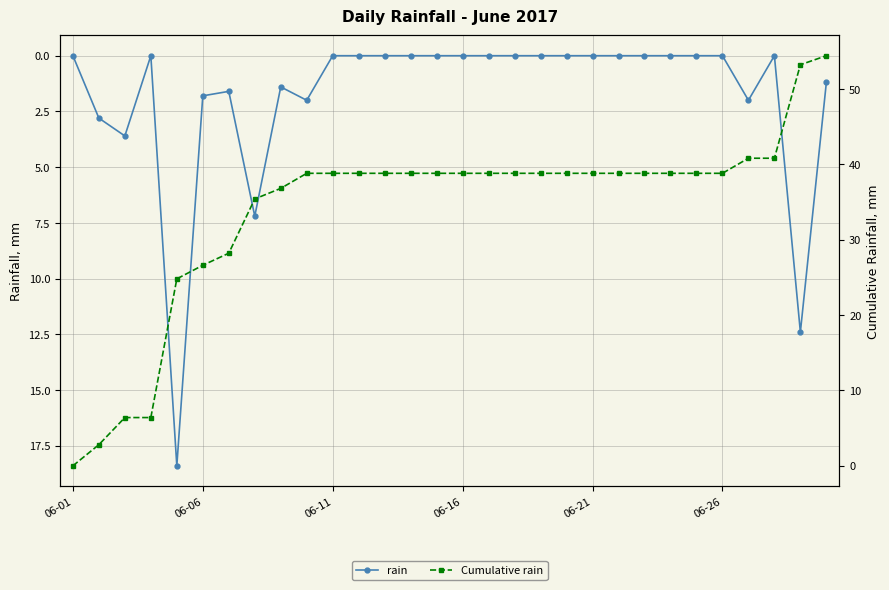

What is the value of the Cumulative rain point at the 15th from the left?

38.8